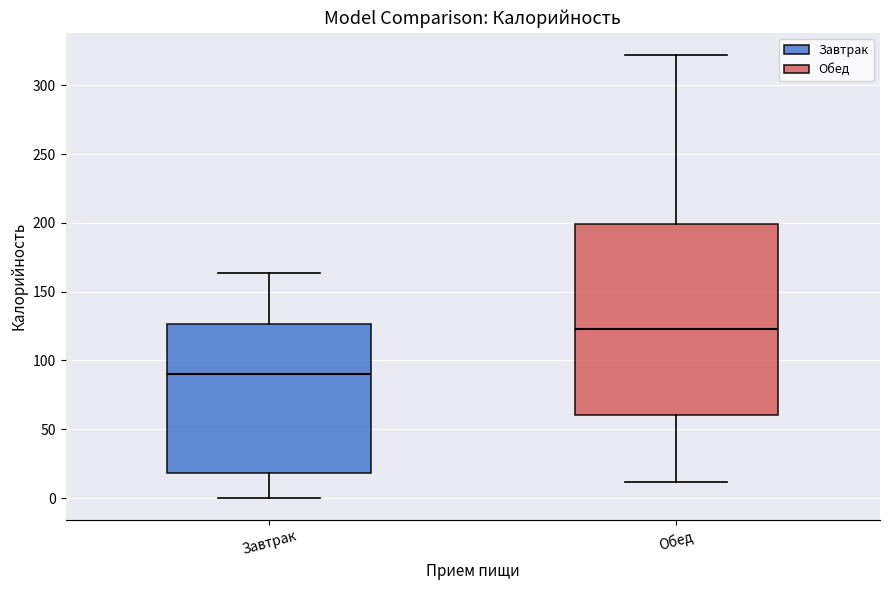

Comparing the boxes themselves (not the whiskers), which one is the tallest?

Обед